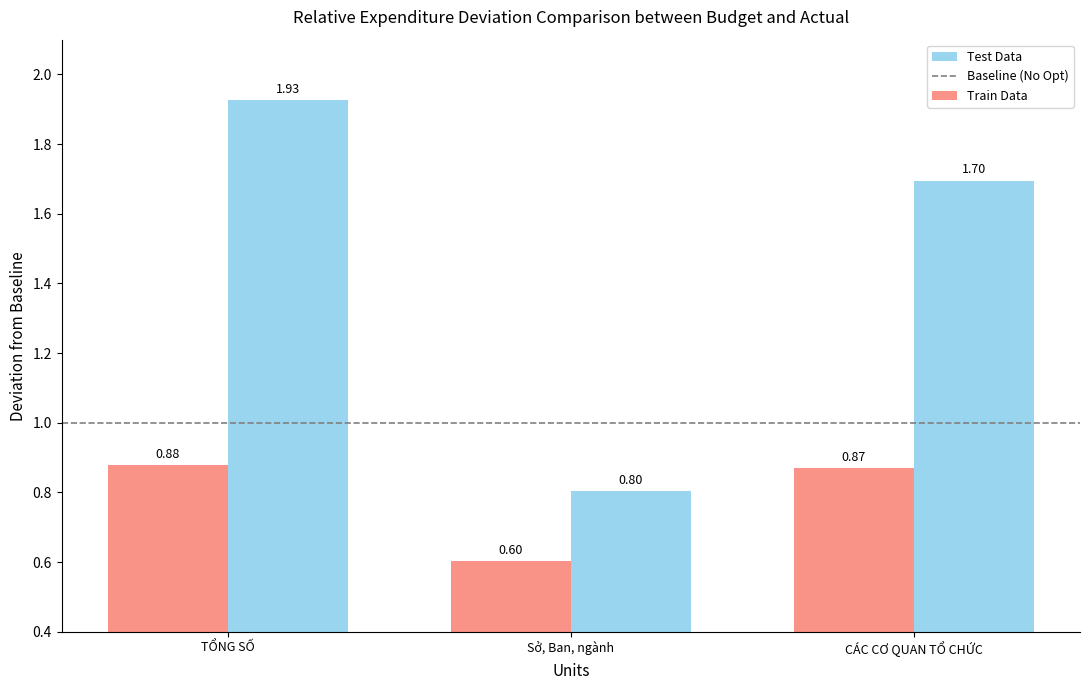

Is it true that Test Data equals 0.3 at Sở, Ban, ngành?

False